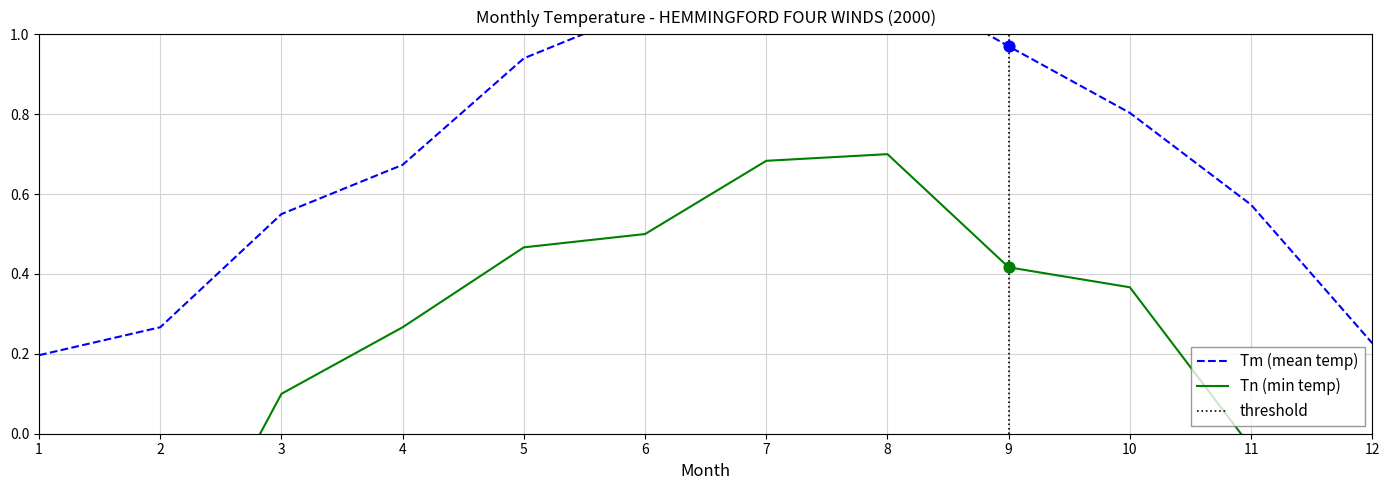

What is the total value across all series at 7?

1.8